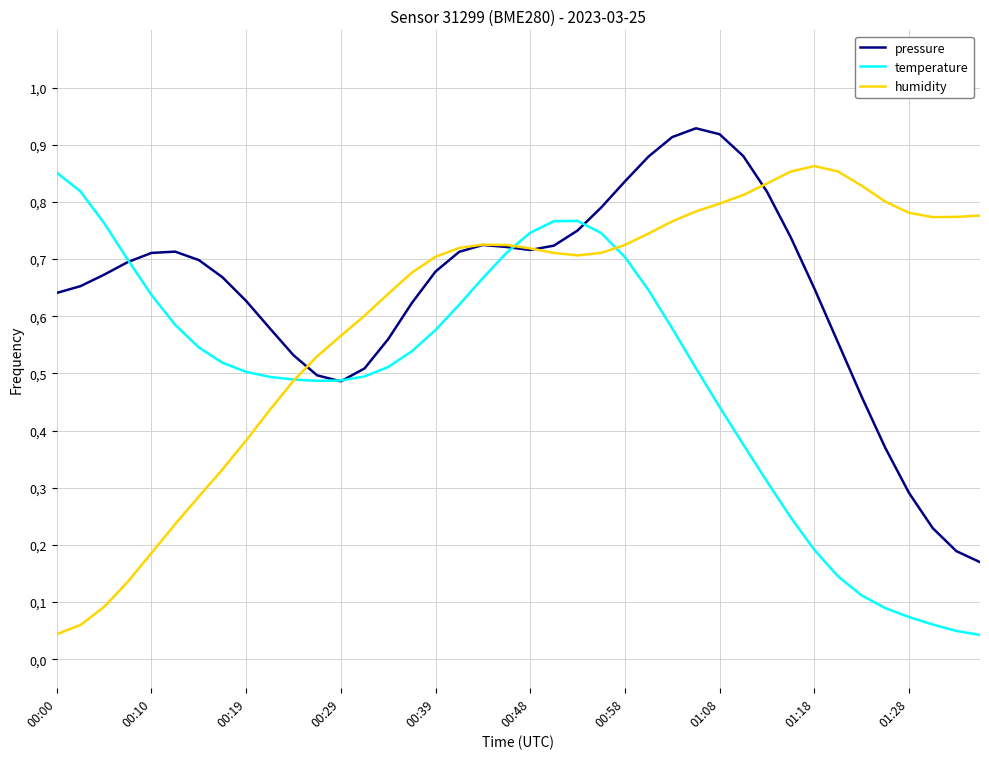

How many times do humidity and temperature cross each other?

3